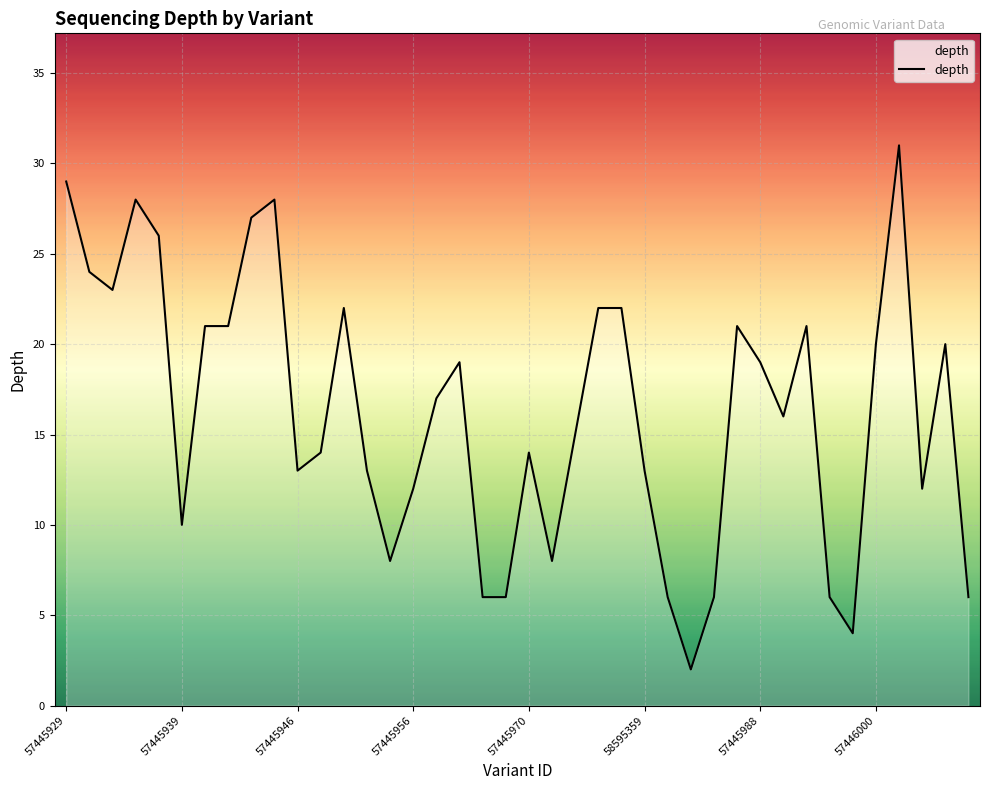

What is the average value?

16